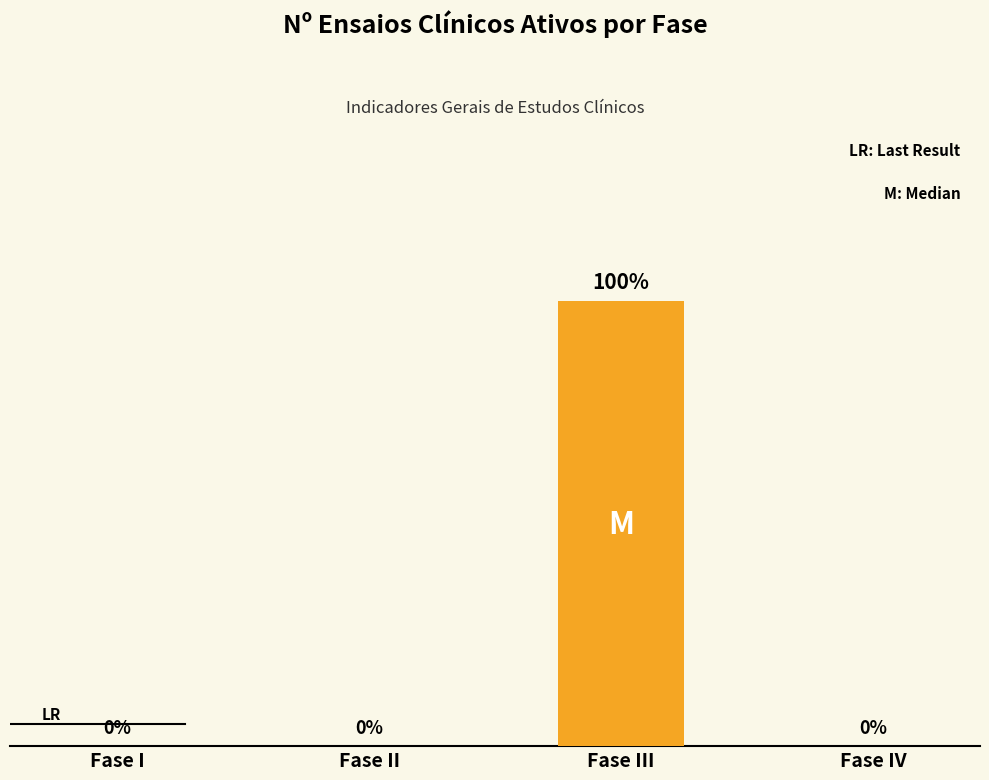

At which category does the chart reach its peak across all series?

Fase III